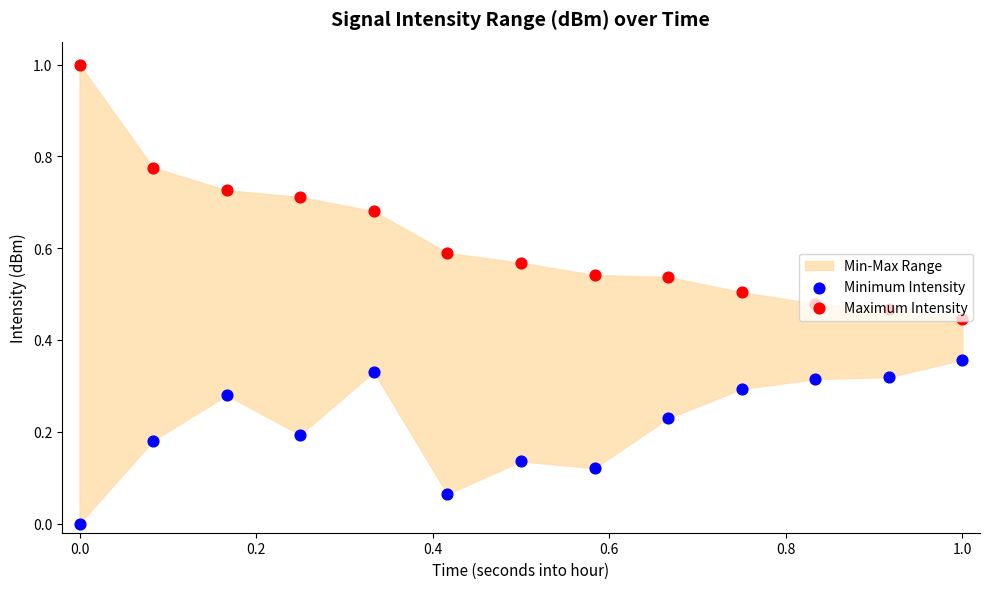

Which series reaches the minimum Y coordinate?

Minimum Intensity